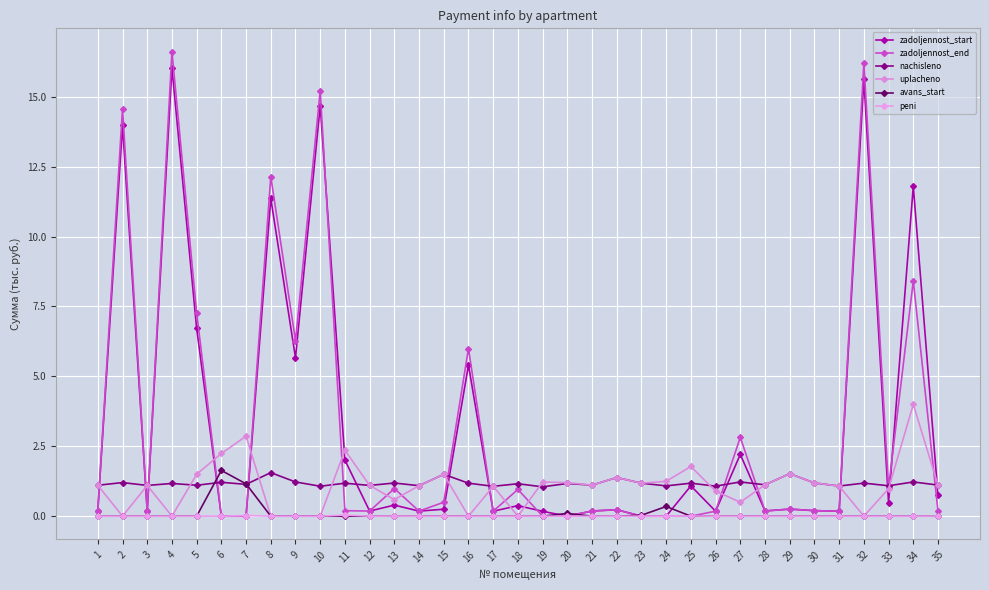

What is the sum of all avans_start values?

3.3